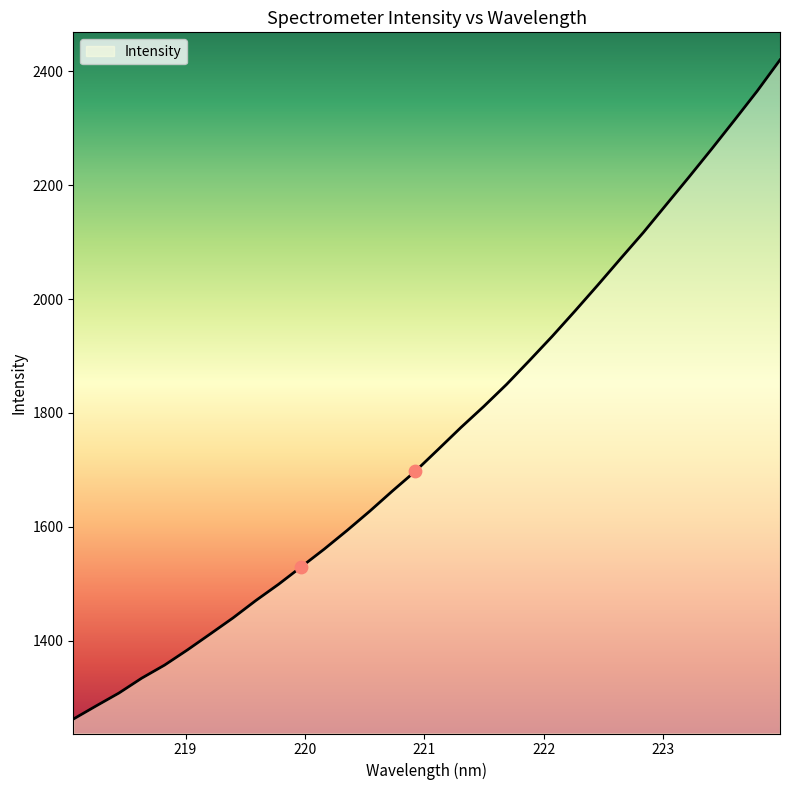

What is the difference between the maximum and minimum values?

1157.3